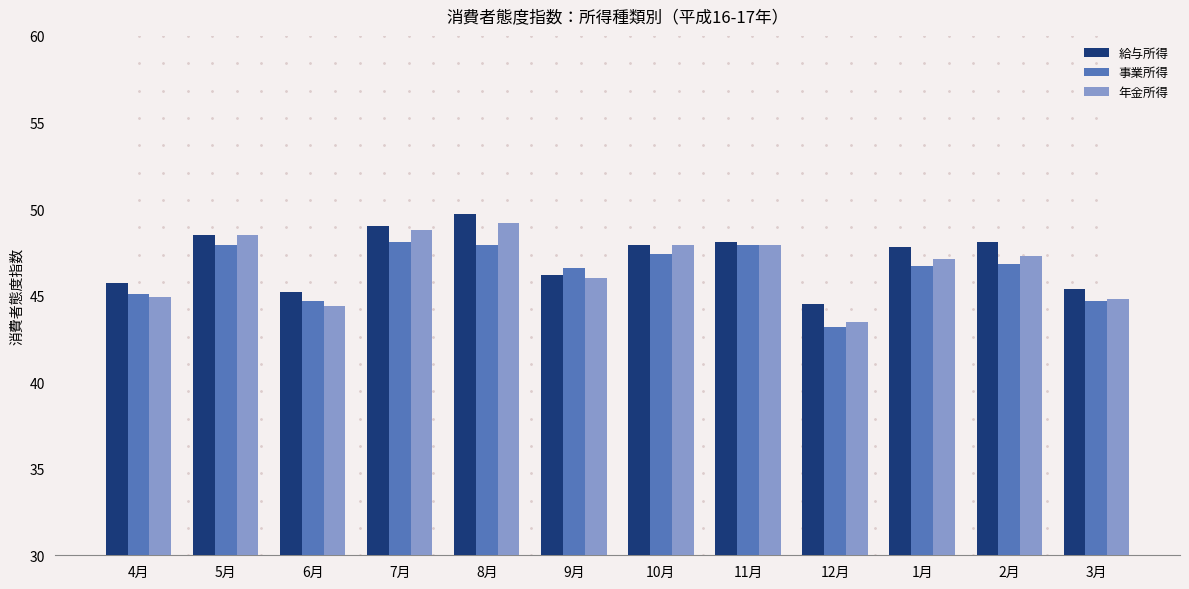

What is the label of the 6th bar from the left?

9月